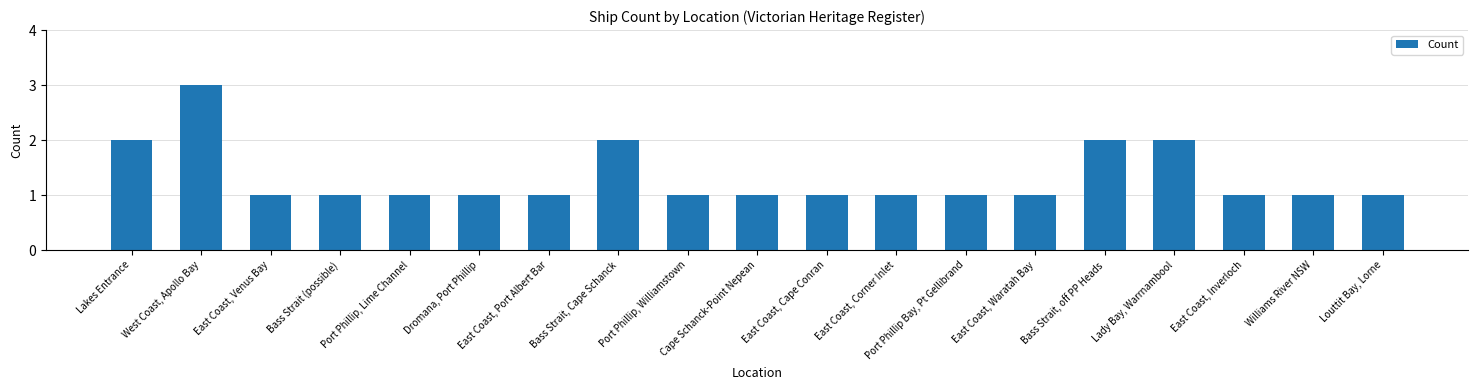

How many bars are there in total?

19